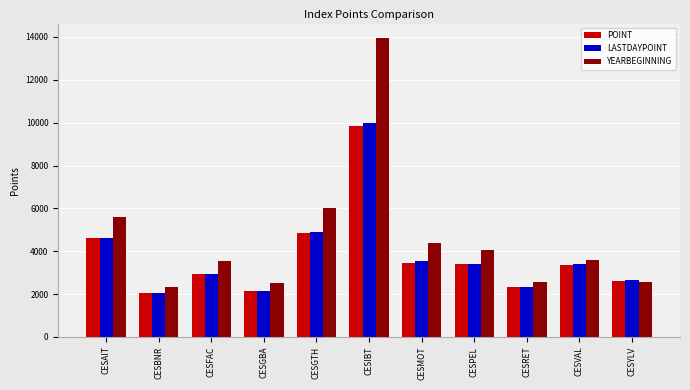

What is the label of the 9th bar from the right?

CESFAC